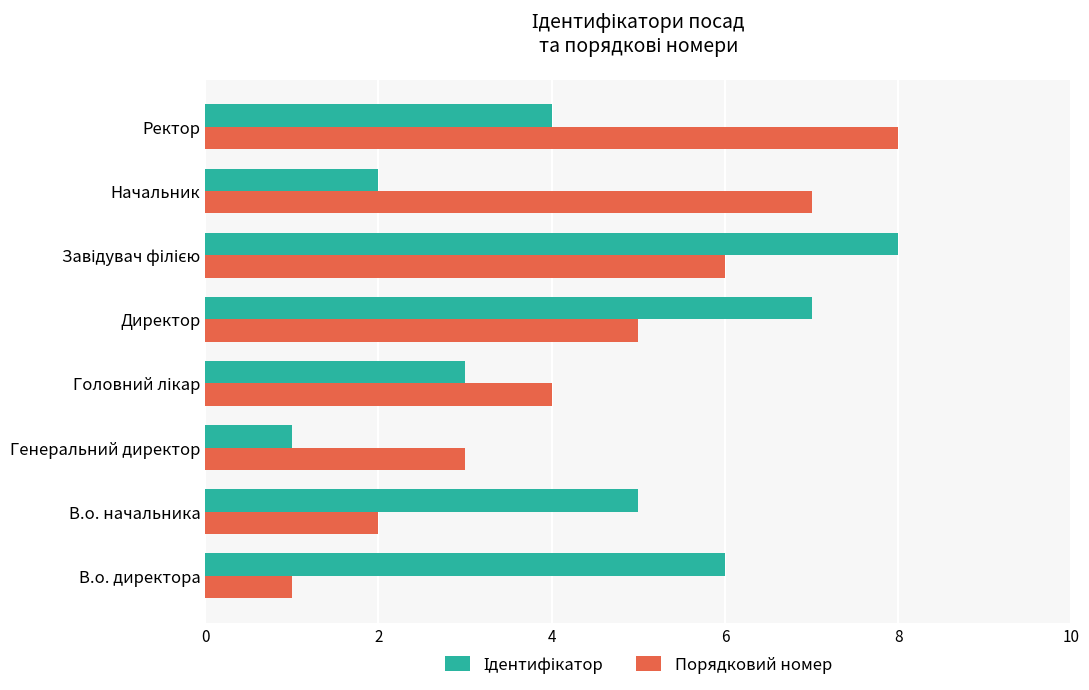

What is the difference between the second highest and second lowest values in the Порядковий номер series?

5